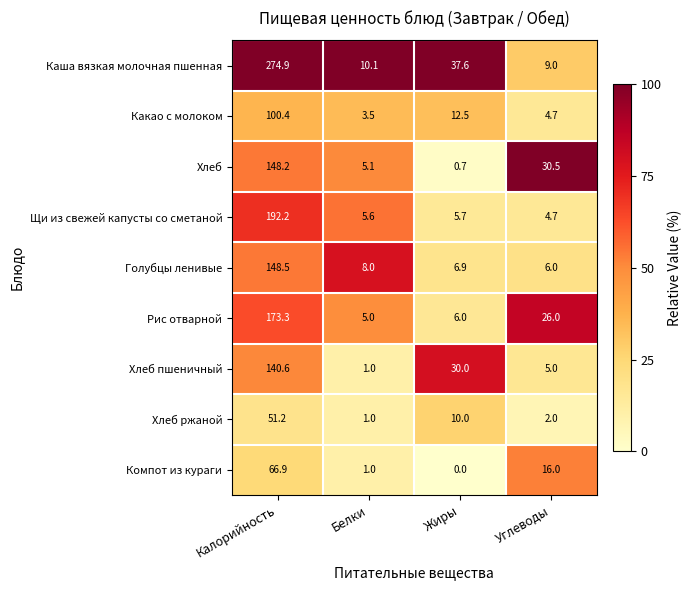

What is the difference between the maximum and minimum values in the Компот из кураги series?

66.9